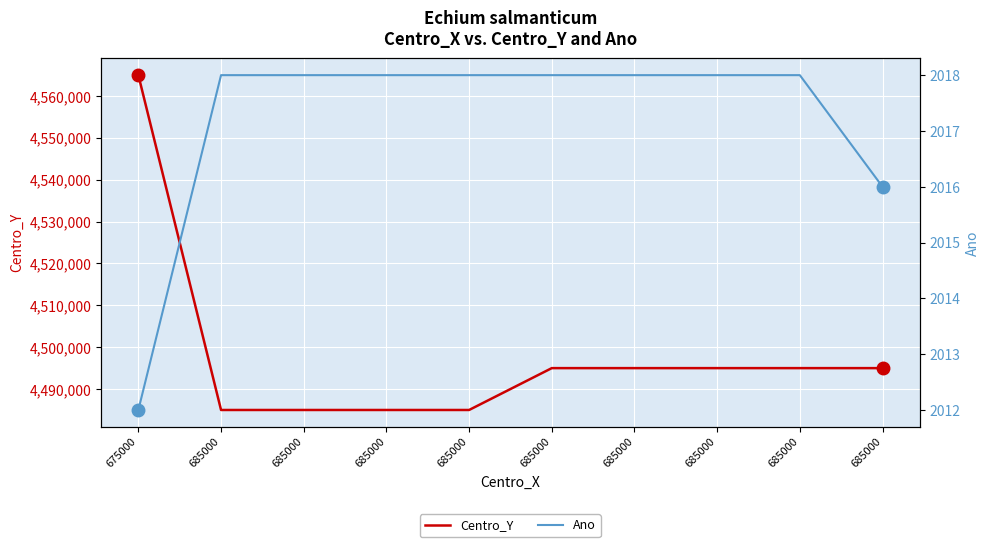

True or false: Centro_Y has more than 2 interior local peaks.

False